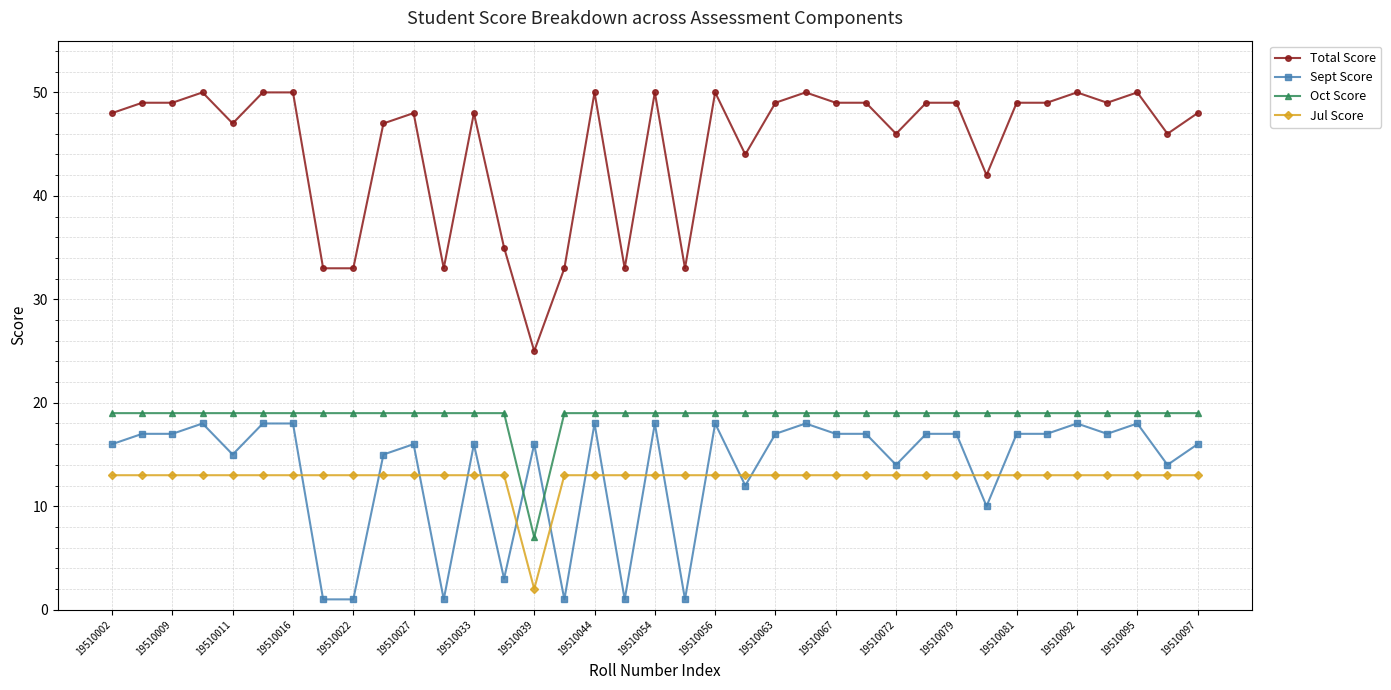

Which series has the widest spread of values?

Total Score